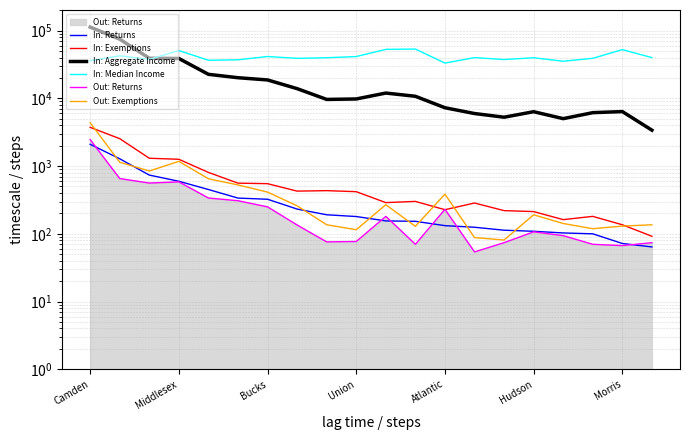

Which label corresponds to the largest value in the chart?

Camden